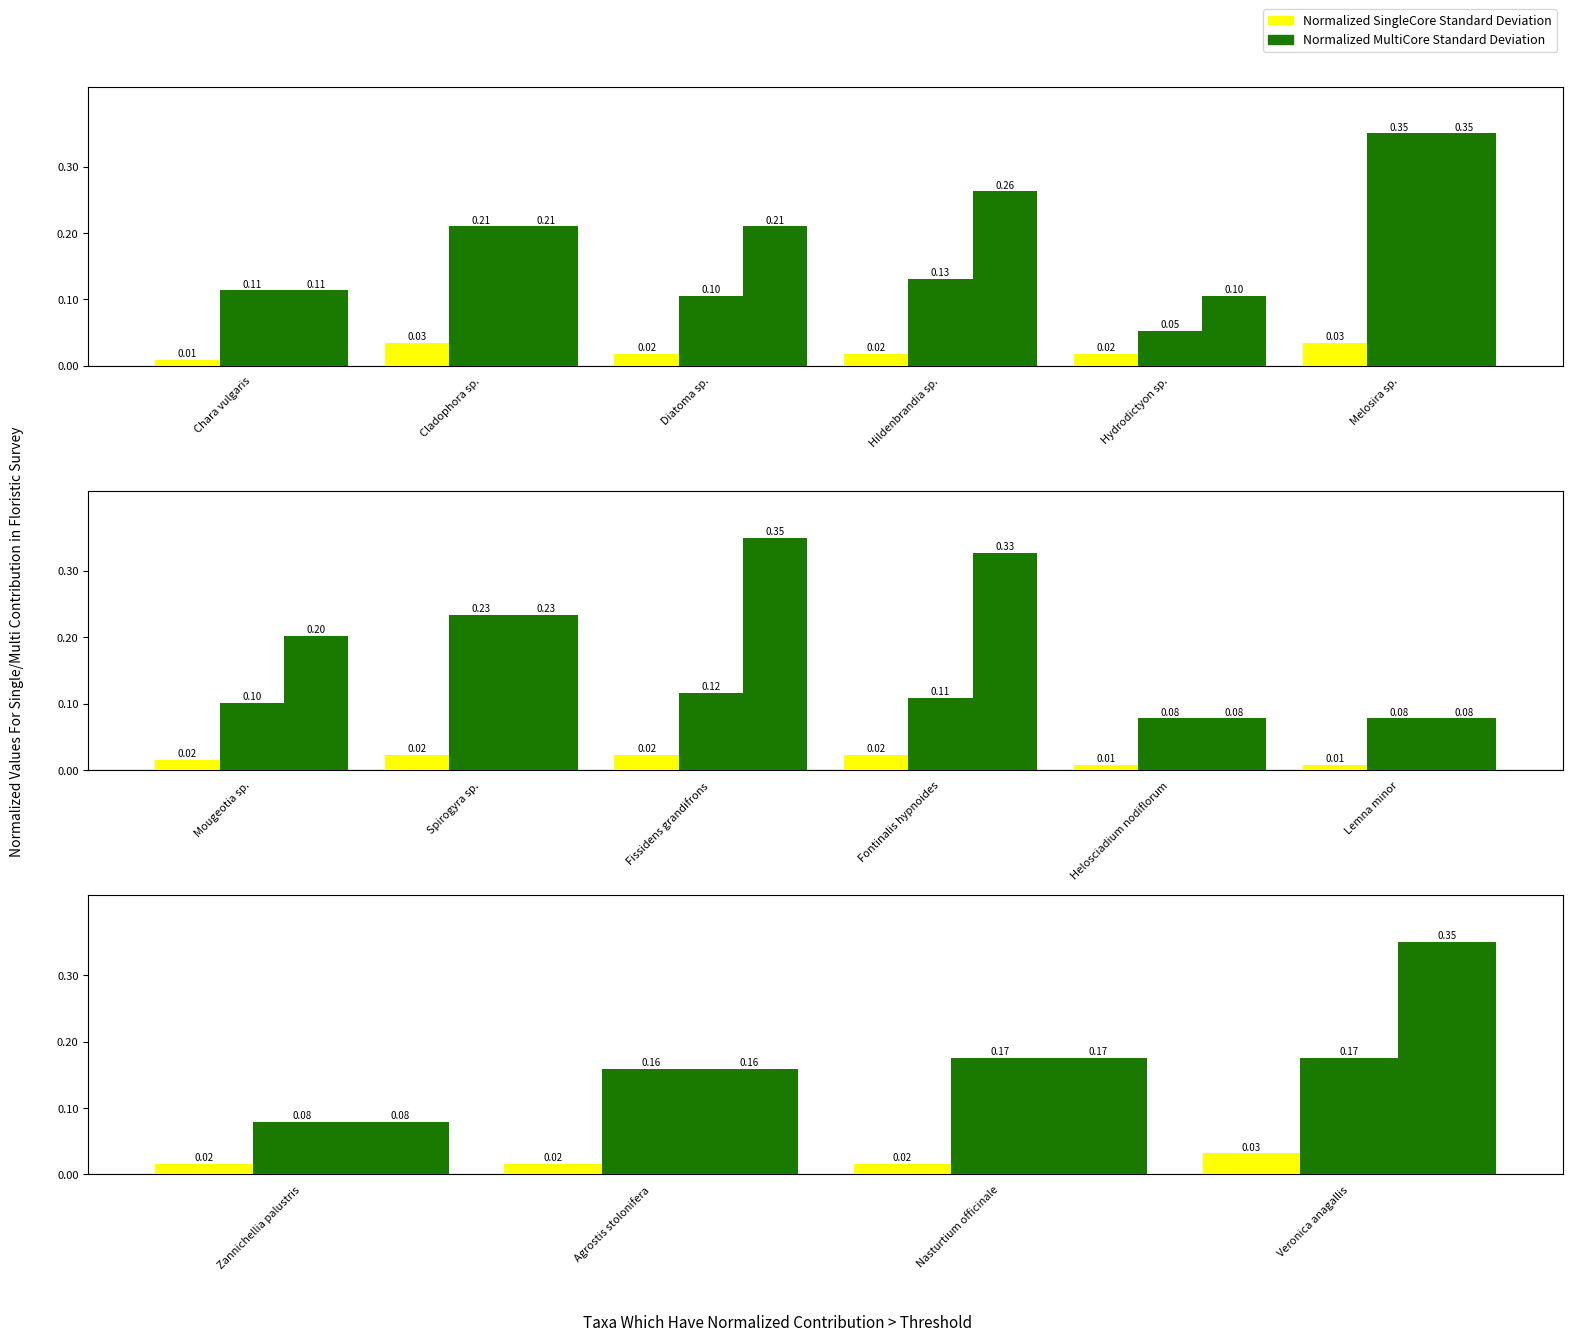

Which series has the largest total across all categories?

Normalized MultiCore Standard Deviation